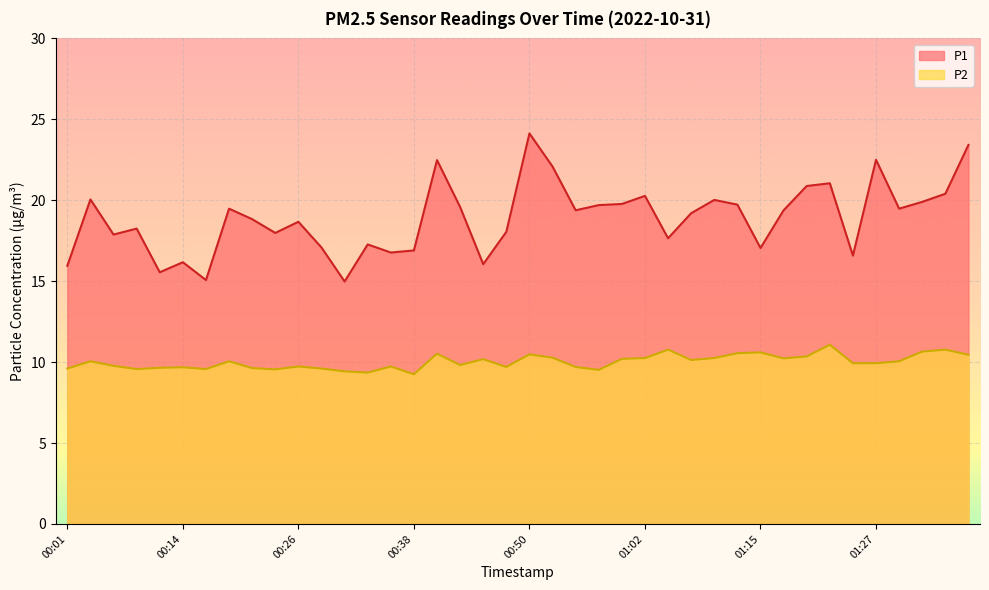

Reading left to right, transcribe all the data shown in this chart.

P1: 00:01=15.9	00:04=20.1	00:06=17.9	00:09=18.2	00:11=15.6	00:14=16.2	00:16=15.1	00:18=19.5	00:21=18.8	00:23=18.0	00:26=18.7	00:28=17.1	00:31=15.0	00:33=17.3	00:36=16.8	00:38=16.9	00:40=22.5	00:43=19.6	00:45=16.1	00:48=18.1	00:50=24.1	00:53=22.1	00:55=19.4	00:57=19.7	01:00=19.8	01:02=20.3	01:05=17.6	01:07=19.2	01:10=20.0	01:12=19.7	01:15=17.1	01:17=19.4	01:20=20.9	01:22=21.1	01:24=16.6	01:27=22.5	01:29=19.5	01:32=19.9	01:34=20.4	01:37=23.4
P2: 00:01=9.6	00:04=10.1	00:06=9.8	00:09=9.6	00:11=9.7	00:14=9.7	00:16=9.6	00:18=10.1	00:21=9.6	00:23=9.6	00:26=9.7	00:28=9.6	00:31=9.4	00:33=9.3	00:36=9.7	00:38=9.2	00:40=10.5	00:43=9.8	00:45=10.2	00:48=9.7	00:50=10.5	00:53=10.3	00:55=9.7	00:57=9.5	01:00=10.2	01:02=10.2	01:05=10.8	01:07=10.1	01:10=10.2	01:12=10.6	01:15=10.6	01:17=10.2	01:20=10.3	01:22=11.1	01:24=9.9	01:27=9.9	01:29=10.1	01:32=10.7	01:34=10.8	01:37=10.4